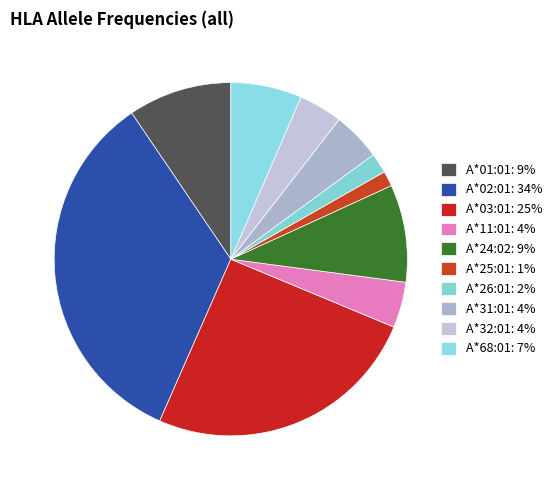

Count the number of slices in the pie.

10